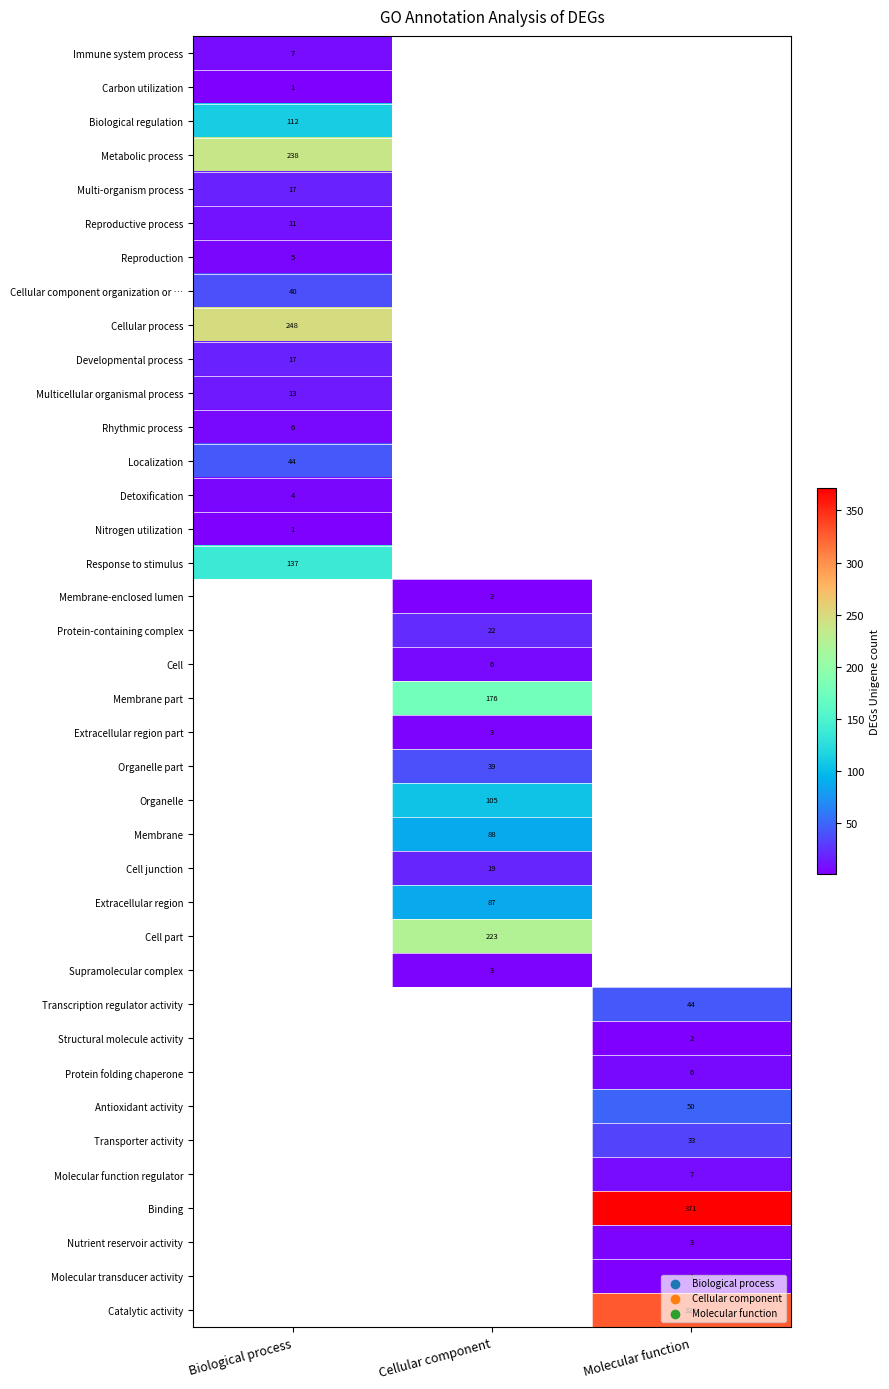

Is it true that Rhythmic process equals 3 at Biological process?

False